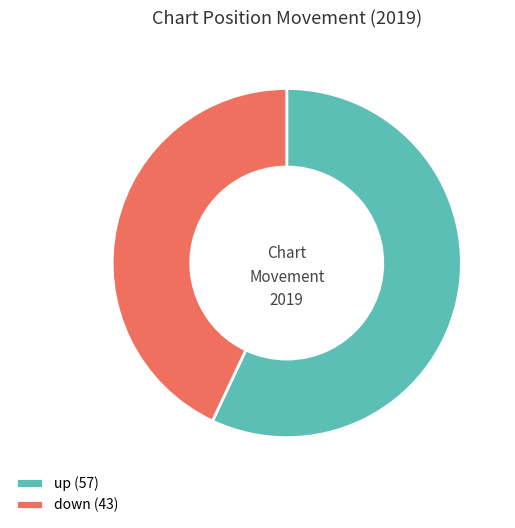

Do down (43) and up (57) together represent more than half of the pie?

Yes